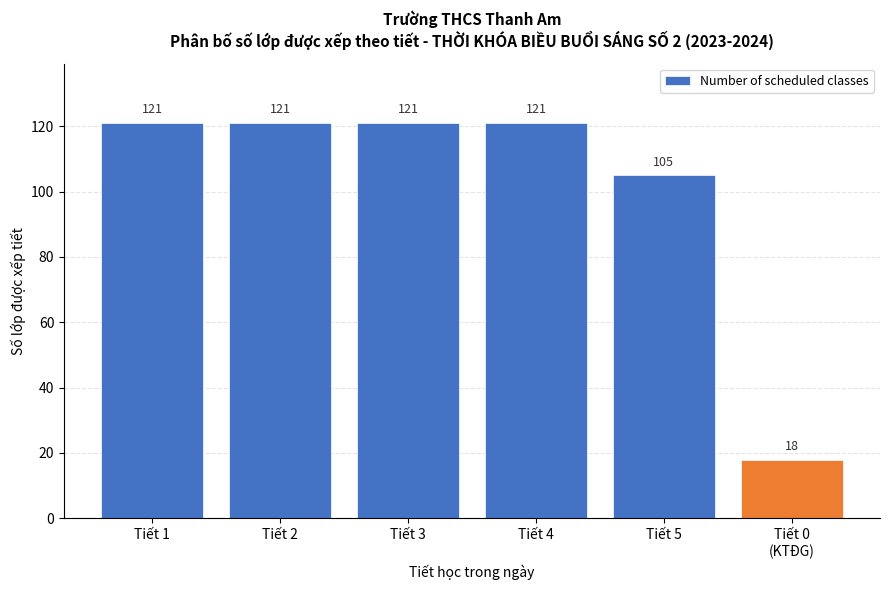

Reading right to left, what are all the values shown in this chart?

18	105	121	121	121	121